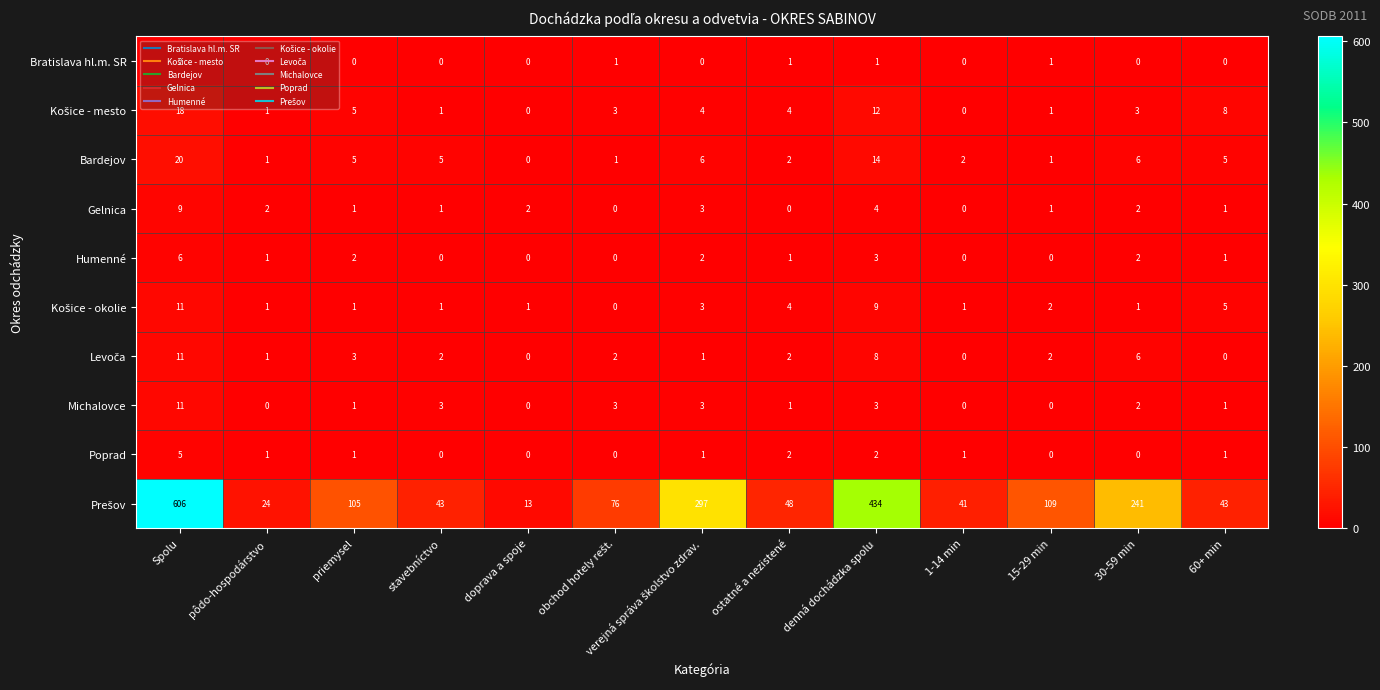

How many Gelnica values are between 1 and 2?

7